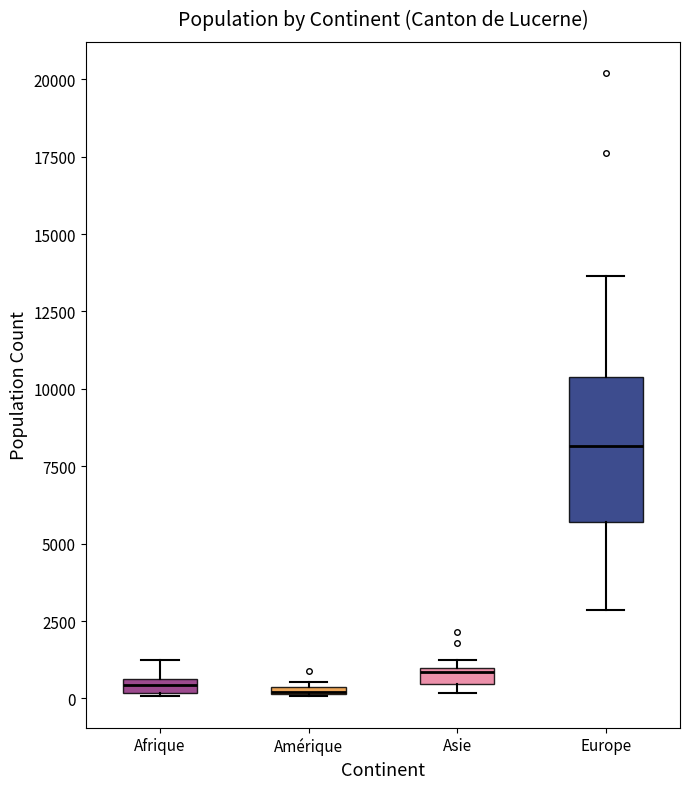

Comparing the boxes themselves (not the whiskers), which one is the tallest?

Europe